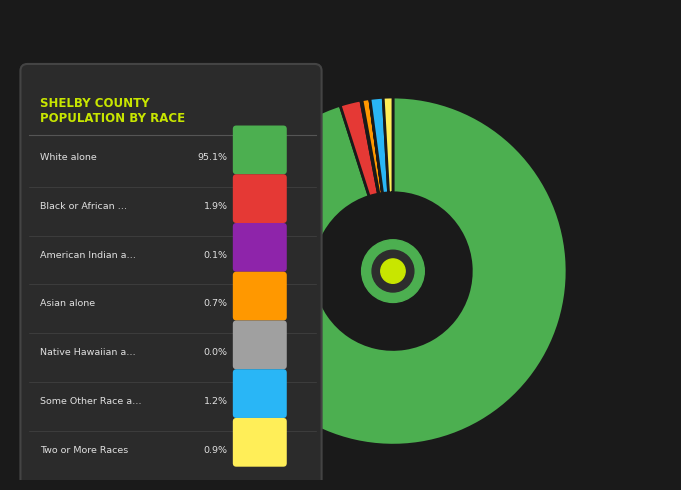

Between Some Other Race alone and Black or African American alone, which is larger?

Black or African American alone